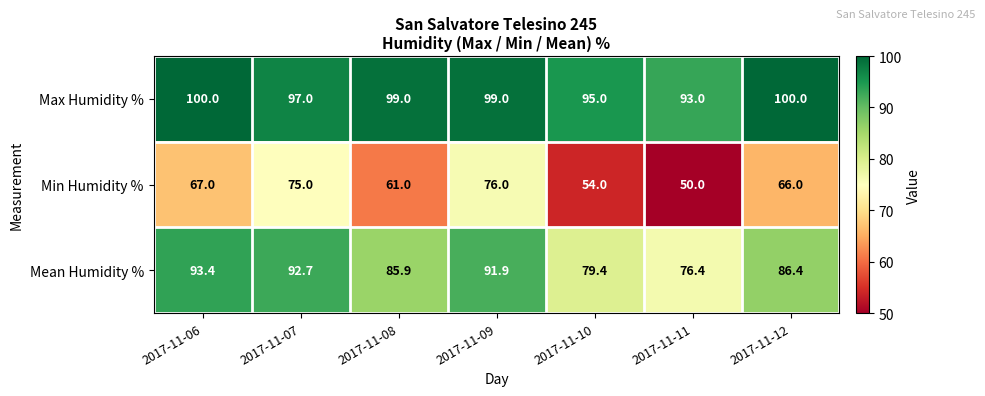

Where is Min Humidity % nearest to the value 63?

2017-11-08